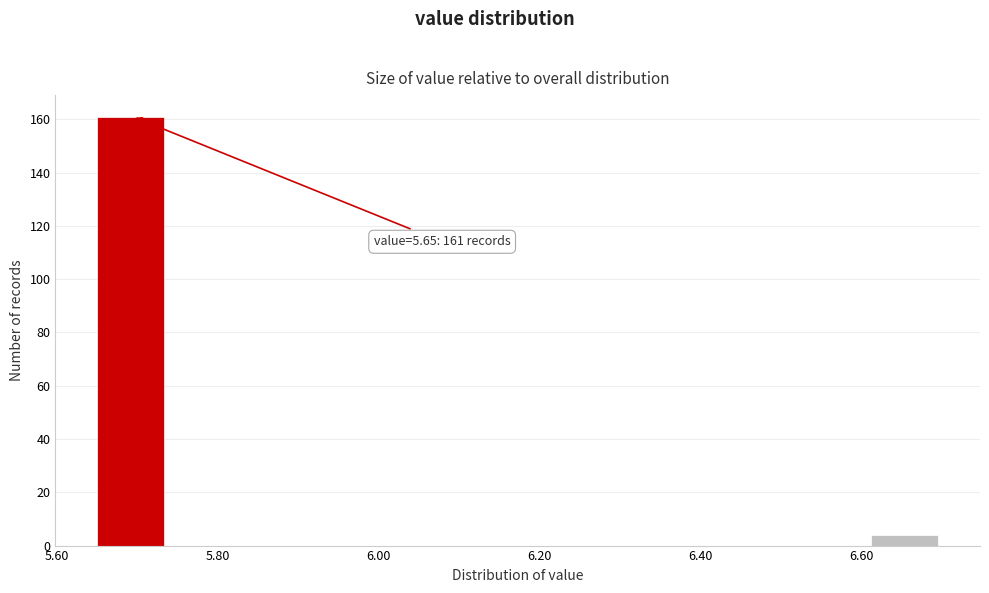

Over which range of the x-axis is the bar tallest?

5.66 to 5.74